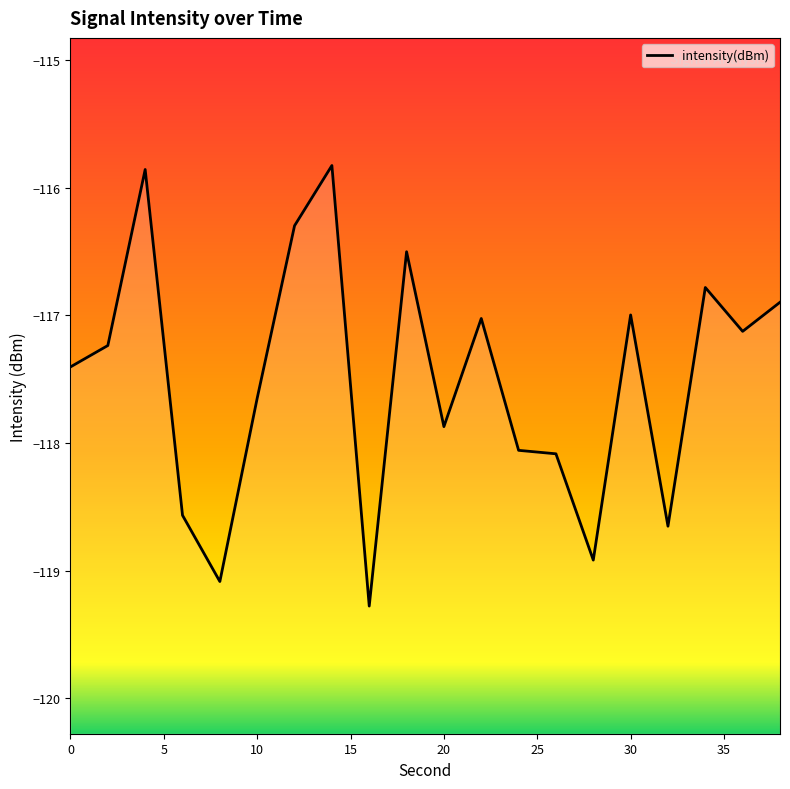

Reading left to right, extract all data points from this chart.

0=-117.4	2=-117.2	4=-115.9	6=-118.6	8=-119.1	10=-117.6	12=-116.3	14=-115.8	16=-119.3	18=-116.5	20=-117.9	22=-117.0	24=-118.1	26=-118.1	28=-118.9	30=-117.0	32=-118.7	34=-116.8	36=-117.1	38=-116.9